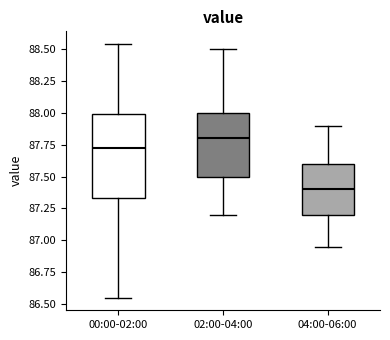

Which box is the tallest, from its lower edge to its upper edge?

00:00-02:00